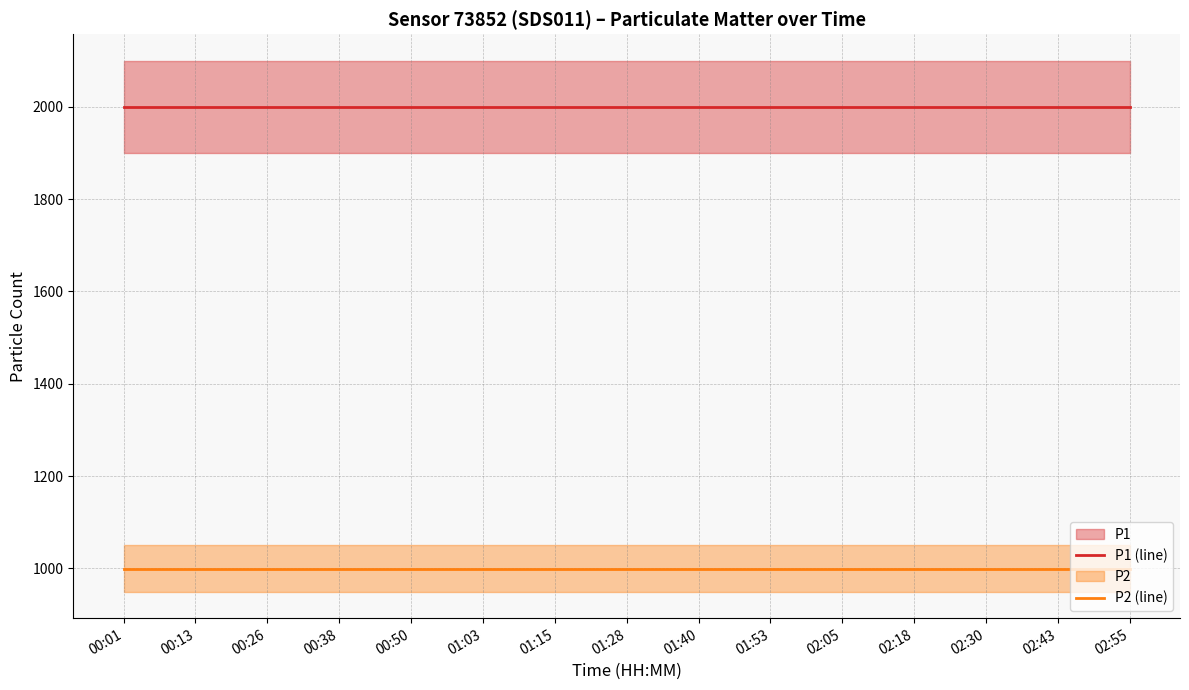

Is the value of P1 (line) at 01:28 greater than the value of P2 (line) at 00:50?

Yes